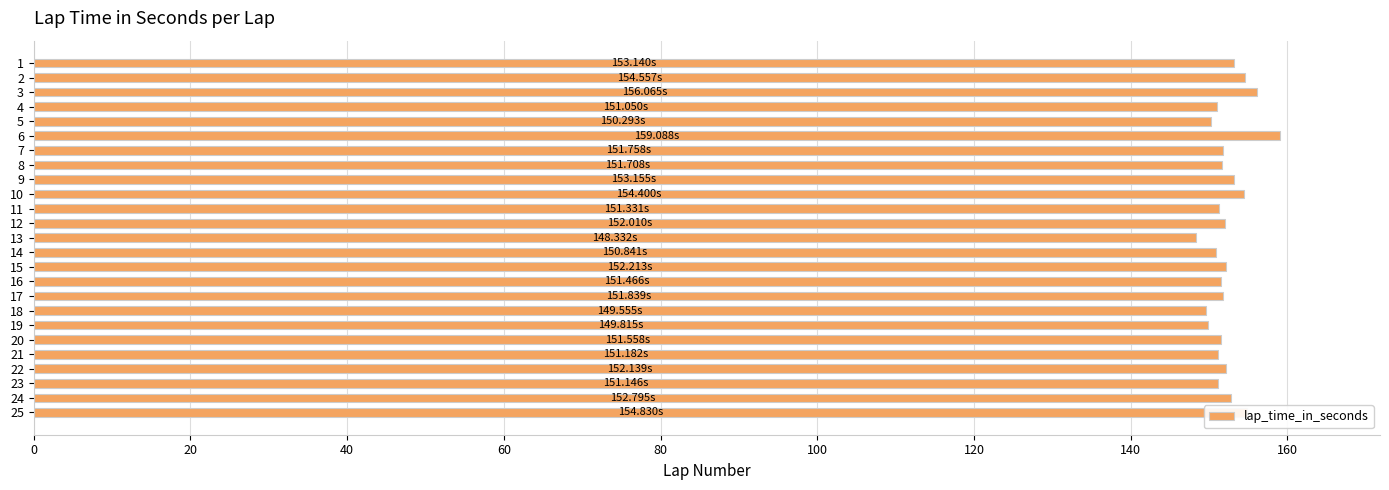

What is the average value?

152.3